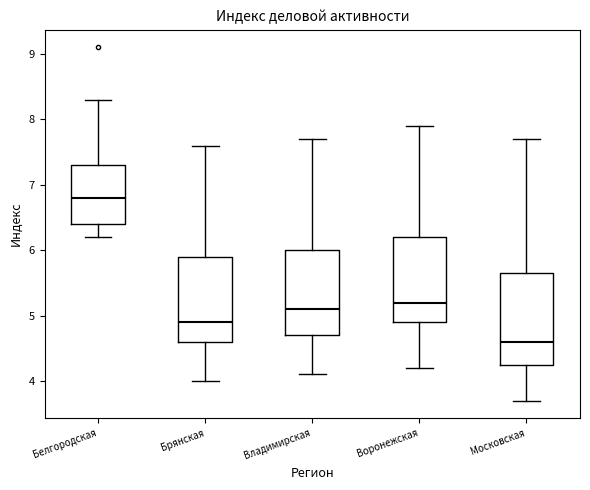

Which box's median line is the lowest?

Московская